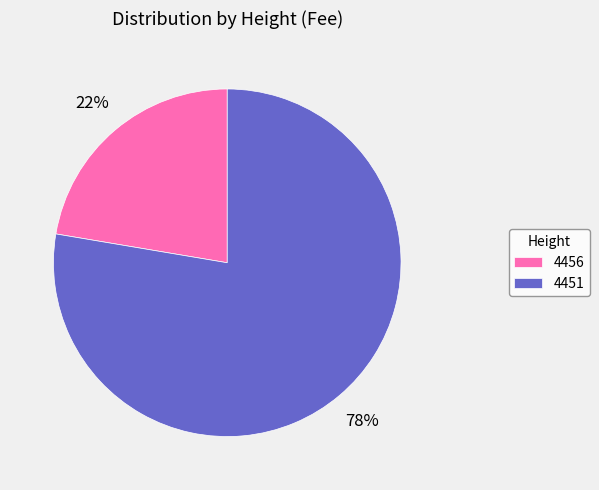

What percentage is the 4451 slice, to the nearest percent?

78%